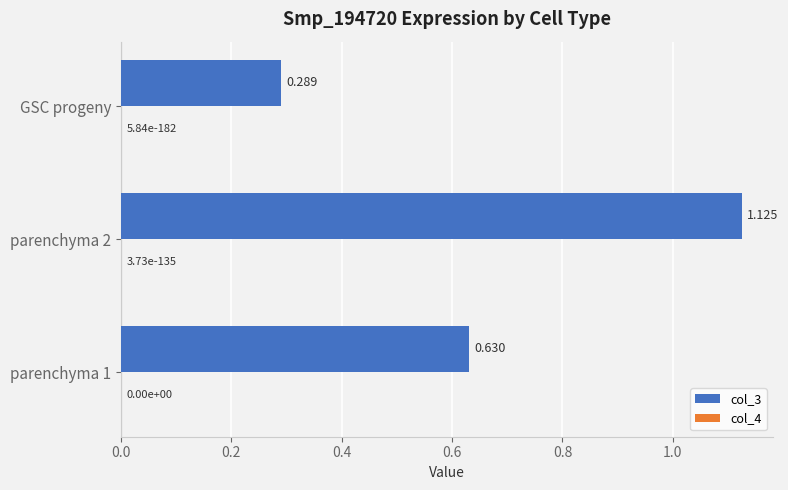

Which series has the widest spread of values?

col_3